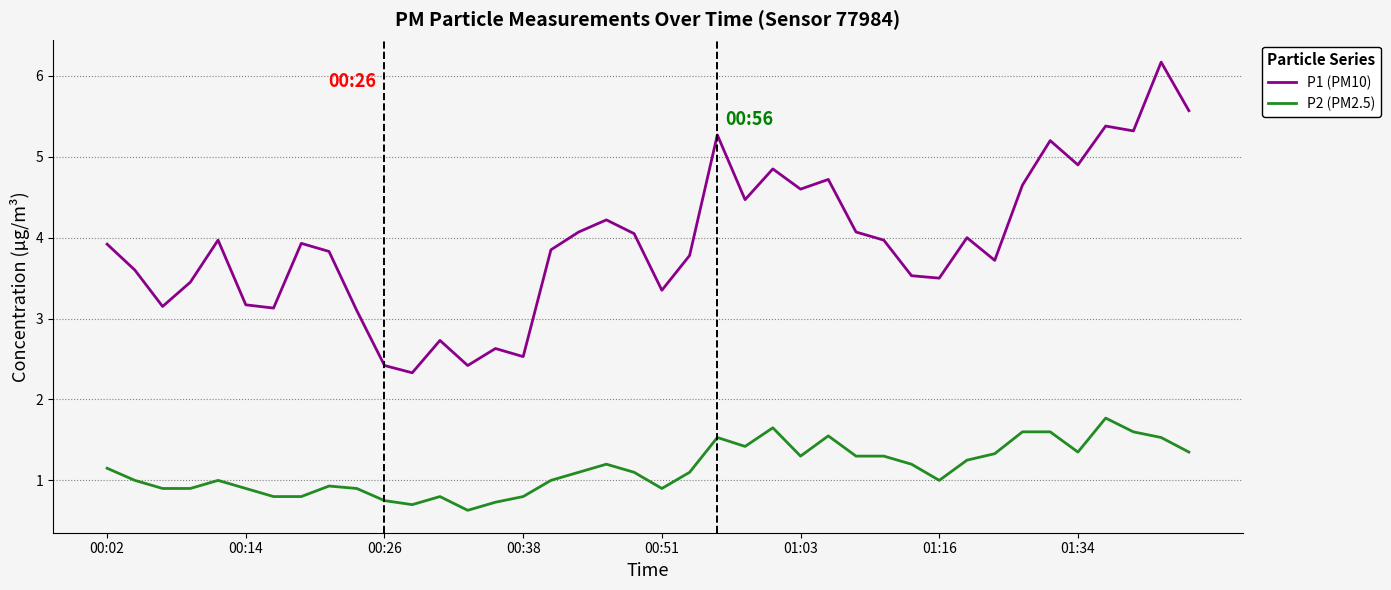

True or false: P2 (PM2.5) and P1 (PM10) cross at least once.

False